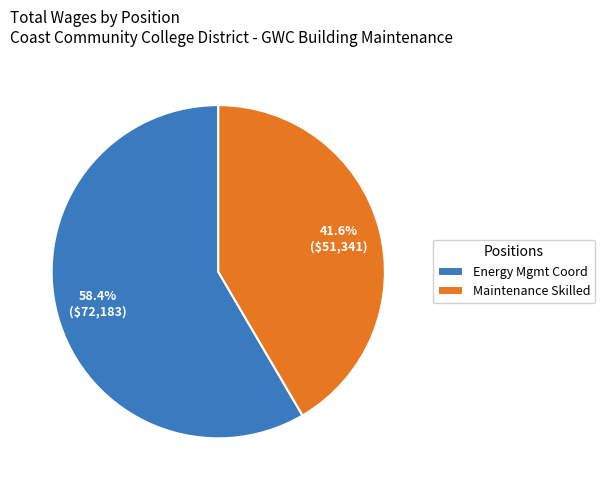

Does Maintenance Skilled represent more than half of the total?

No